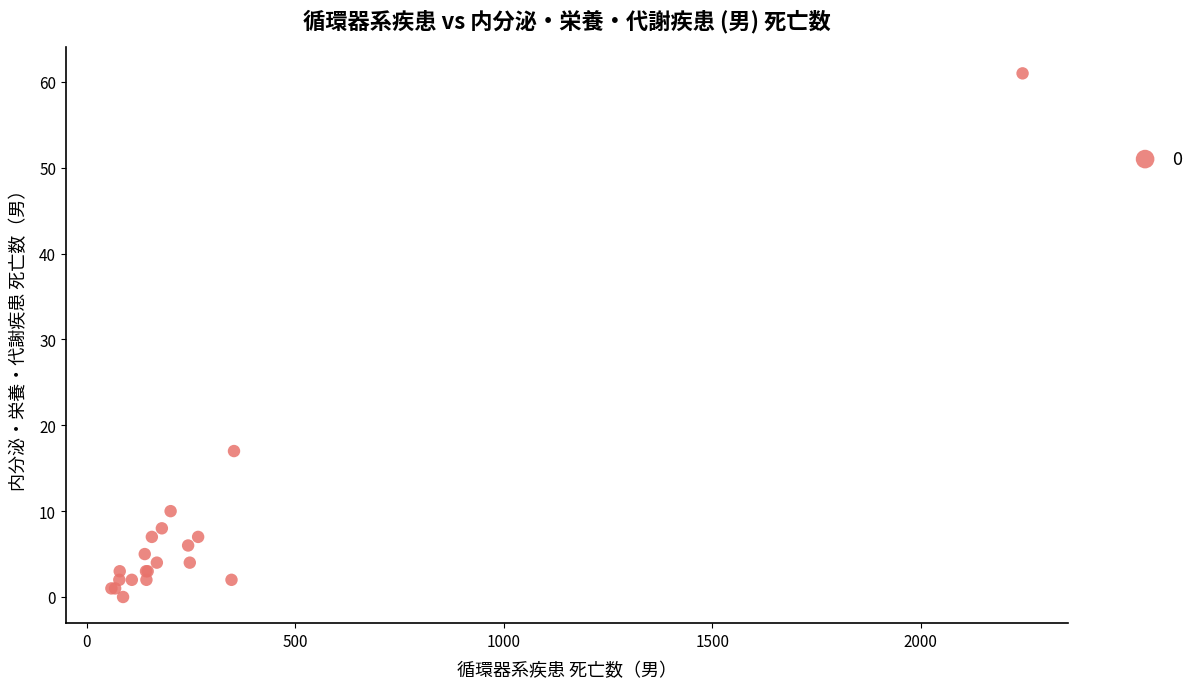

What Y value in the scatter plot is closest to 30?

17